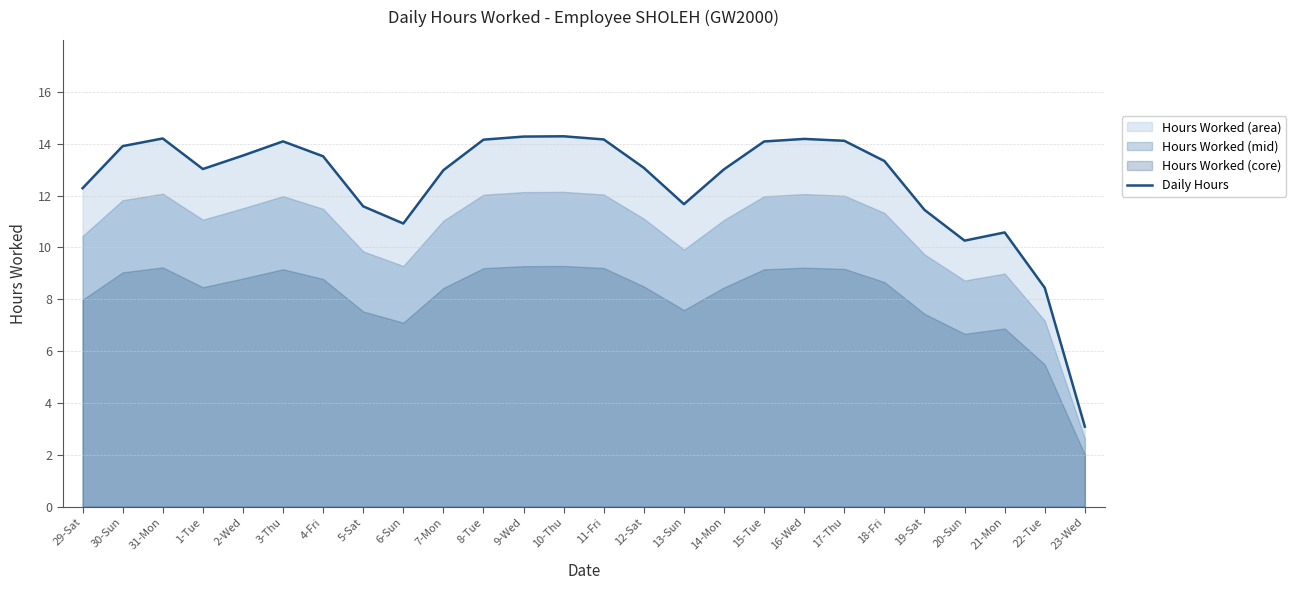

What position from the left is 9-Wed?

12